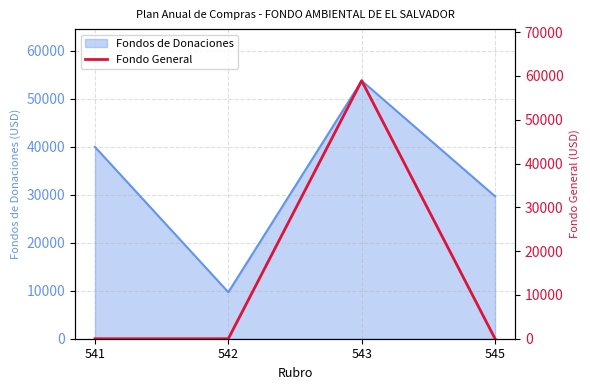

True or false: Fondos de Donaciones has more than 0 points higher than both neighbors.

True